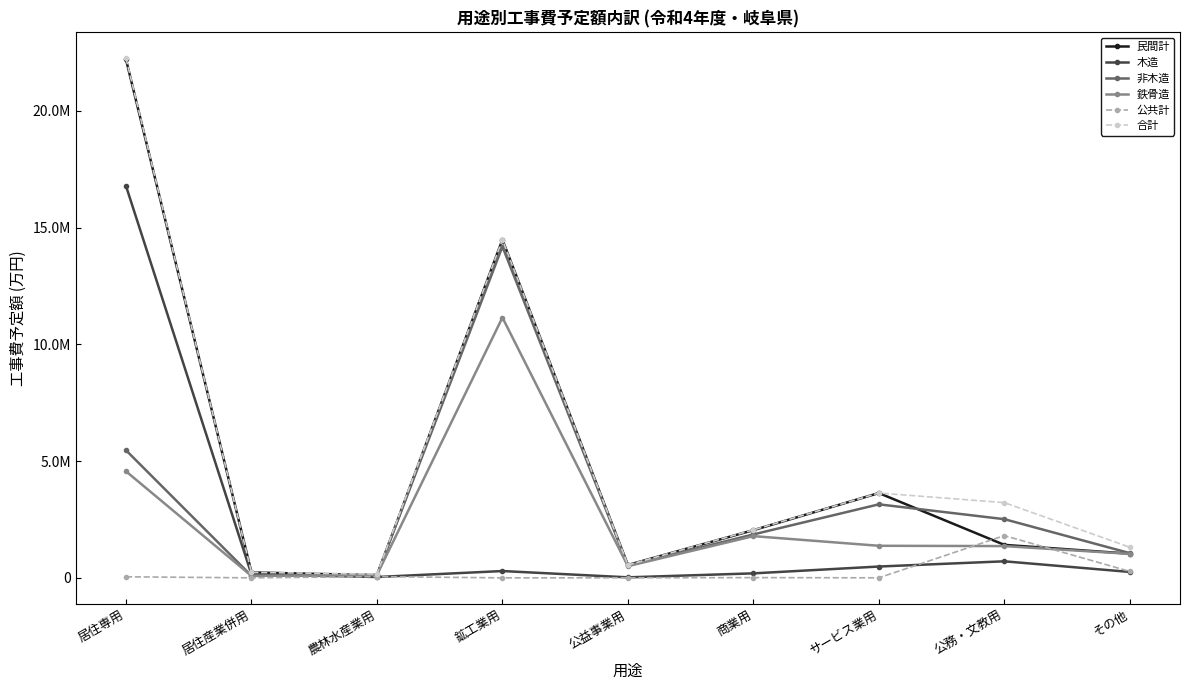

Is this an area chart (filled region under the line)?

No